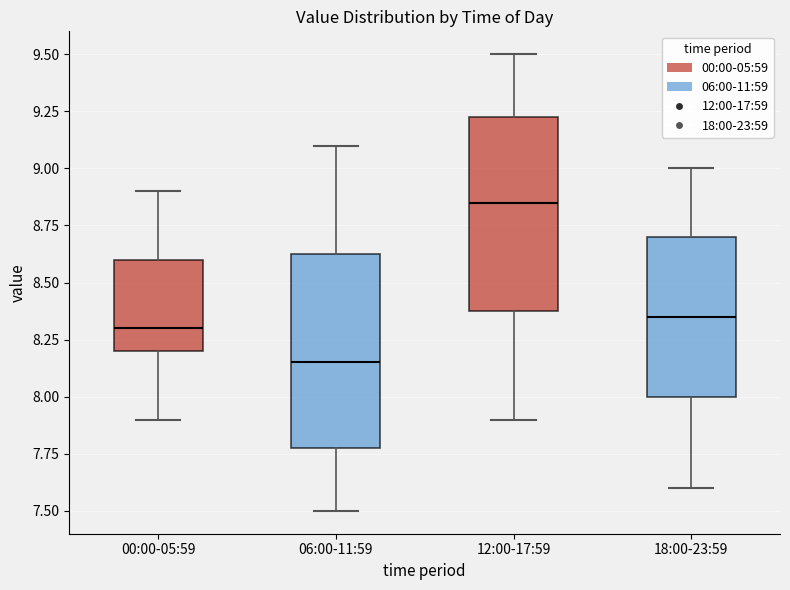

Reading left to right, read every box against the y-axis: the position of its median line, the range the box covers, and the ends of its whiskers. The values are not printed on the chart, so give them approximately, as read against the axis.

00:00-05:59: median 8.30, box 8.20 to 8.60, whiskers 7.90 to 8.90
06:00-11:59: median 8.15, box 7.80 to 8.65, whiskers 7.50 to 9.10
12:00-17:59: median 8.85, box 8.40 to 9.25, whiskers 7.90 to 9.50
18:00-23:59: median 8.35, box 8.00 to 8.70, whiskers 7.60 to 9.00